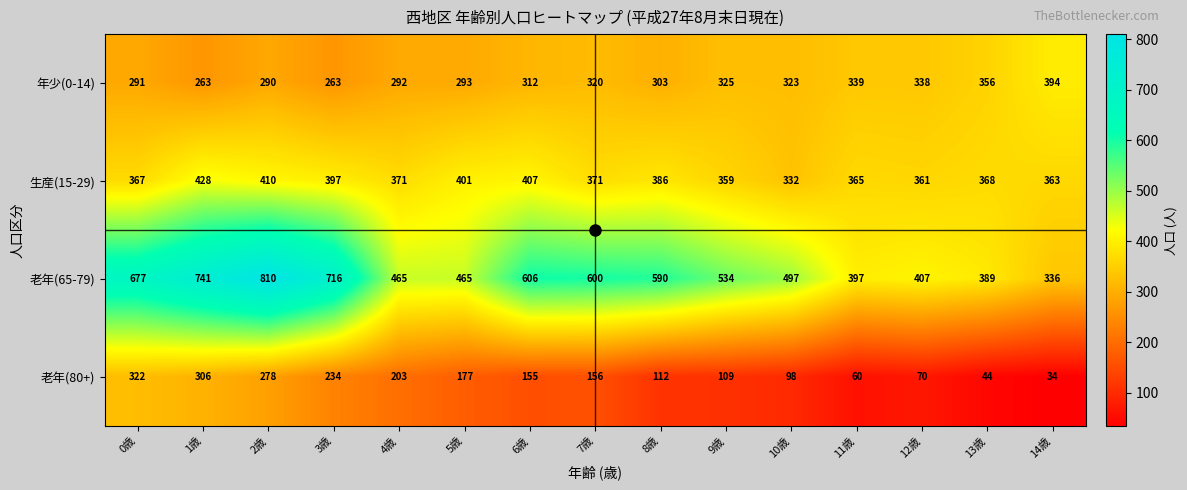

Between 12歳 and 13歳, which series saw the biggest shift?

老年(80+)